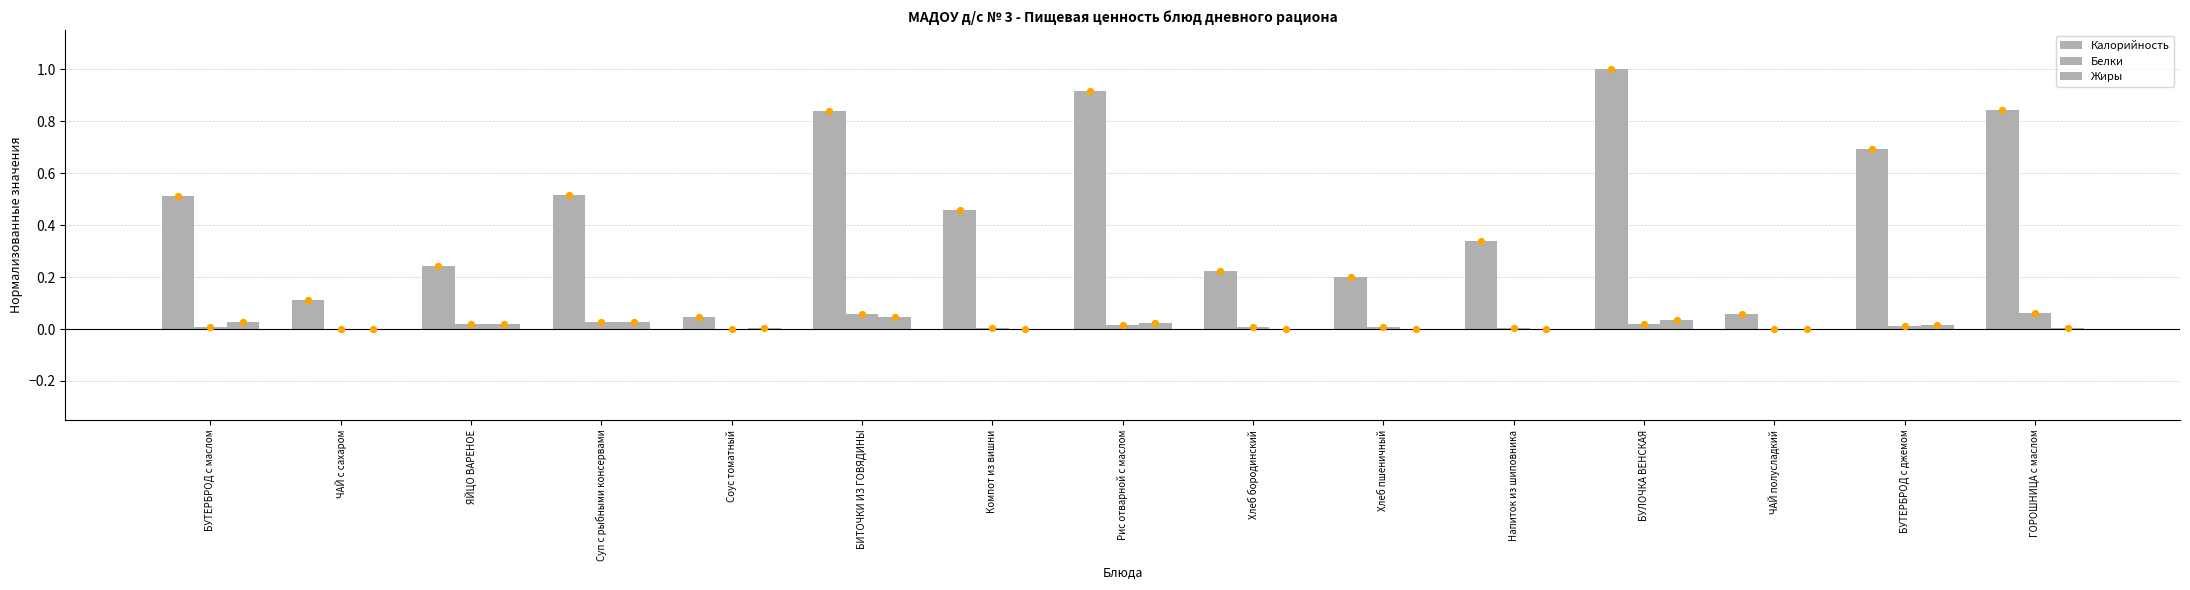

What is the total value across all series at БИТОЧКИ ИЗ ГОВЯДИНЫ?

0.9